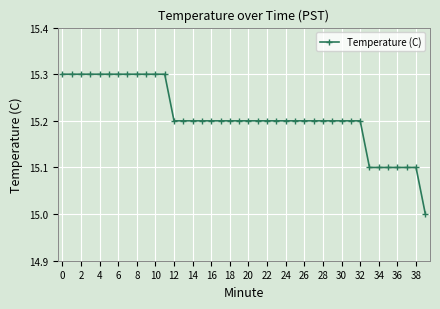

What is the value of the 16th point from the left?

15.2